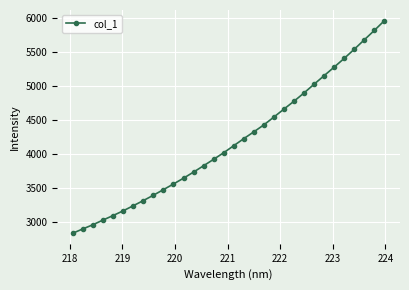

What is the greatest value displayed?

5966.0